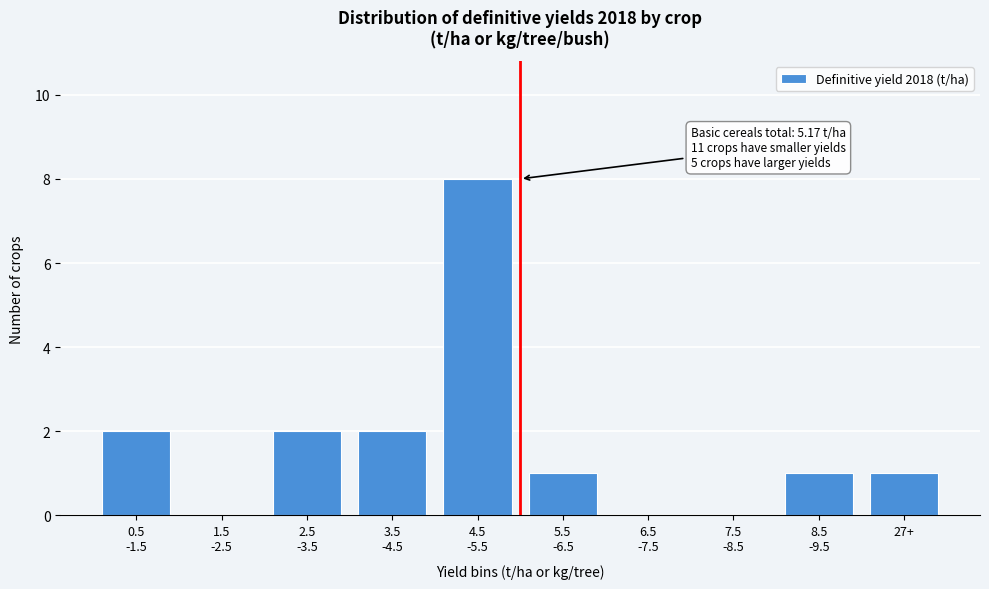

Is it true that the value at 27+ is 1?

True